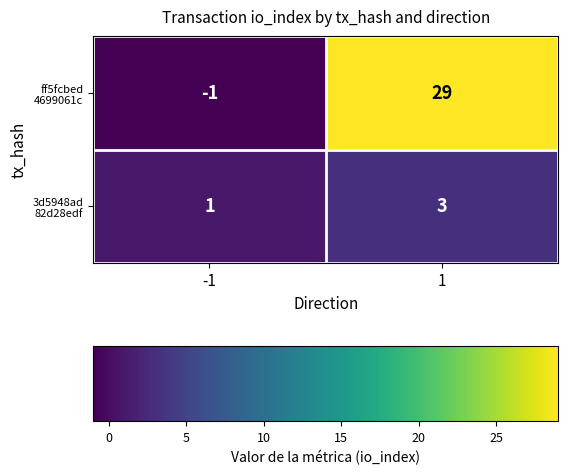

What is the total value across all series at 1?

32